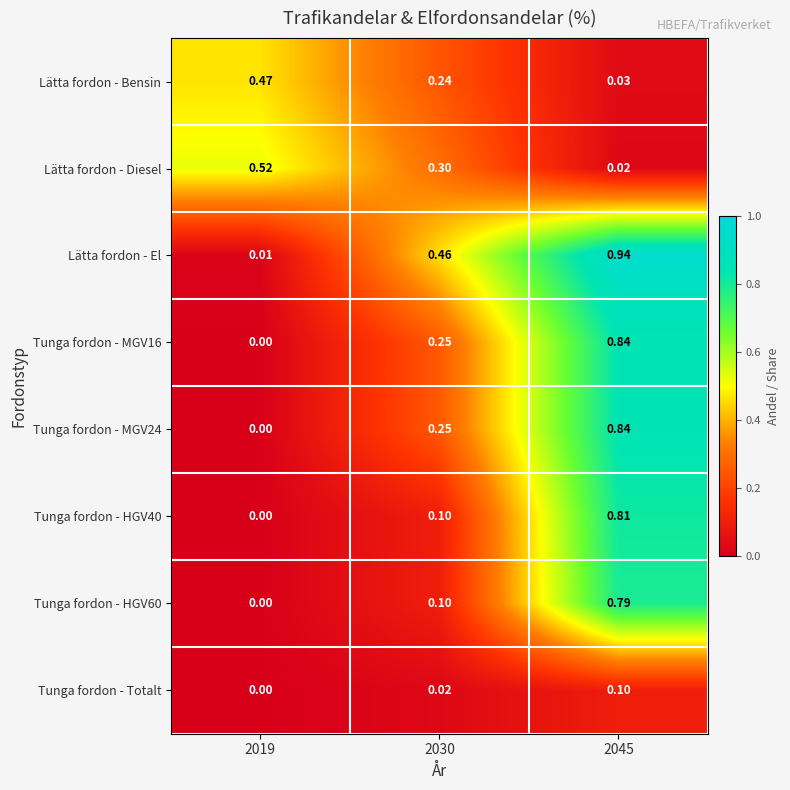

Which series has the largest range (max minus min)?

Lätta fordon - El